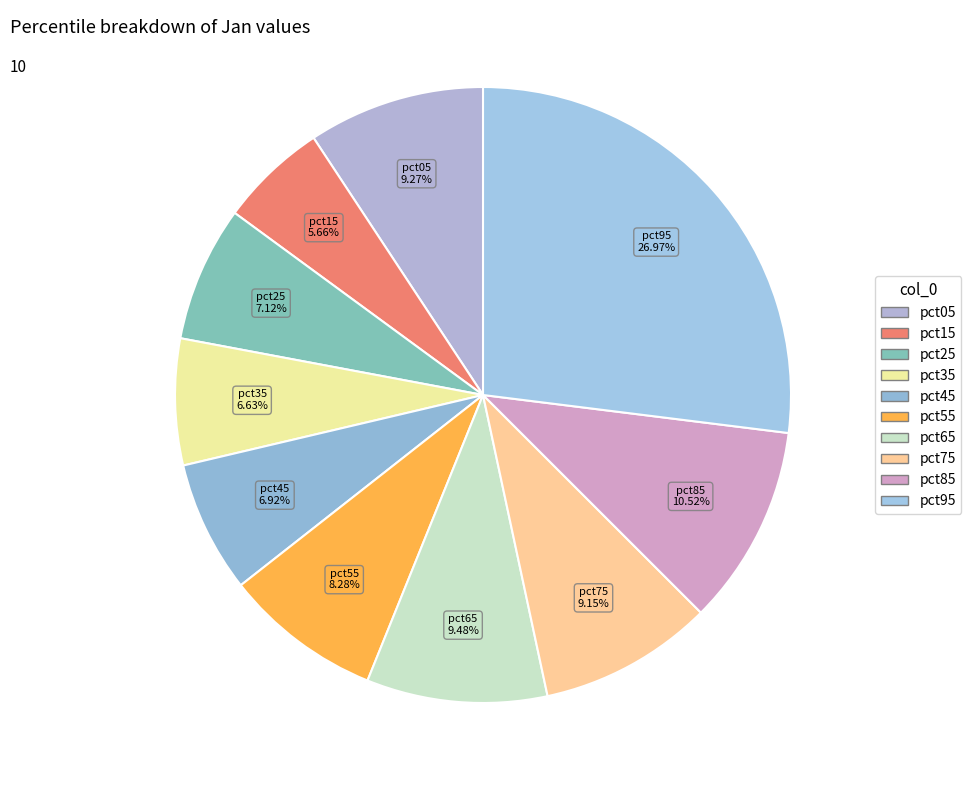

Is it true that pct95 is 12% of the pie?

False